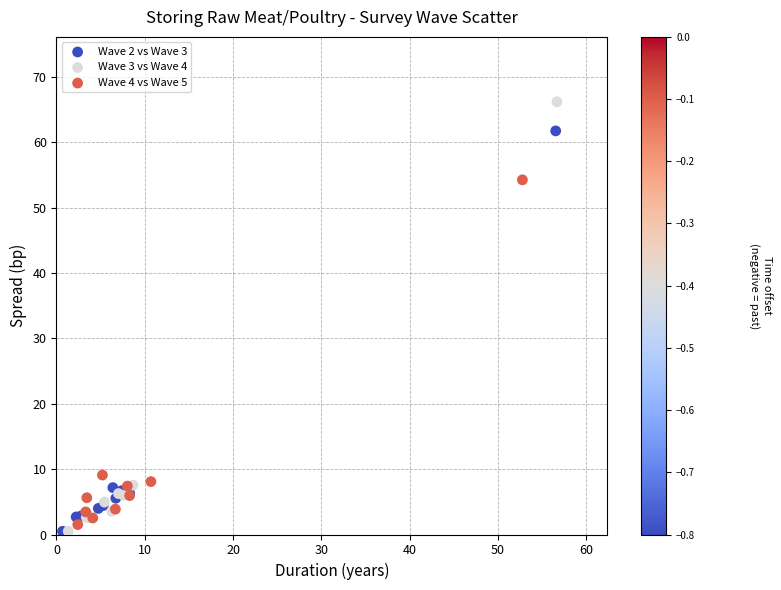

Which series has the widest spread of Y values?

Wave 3 vs Wave 4